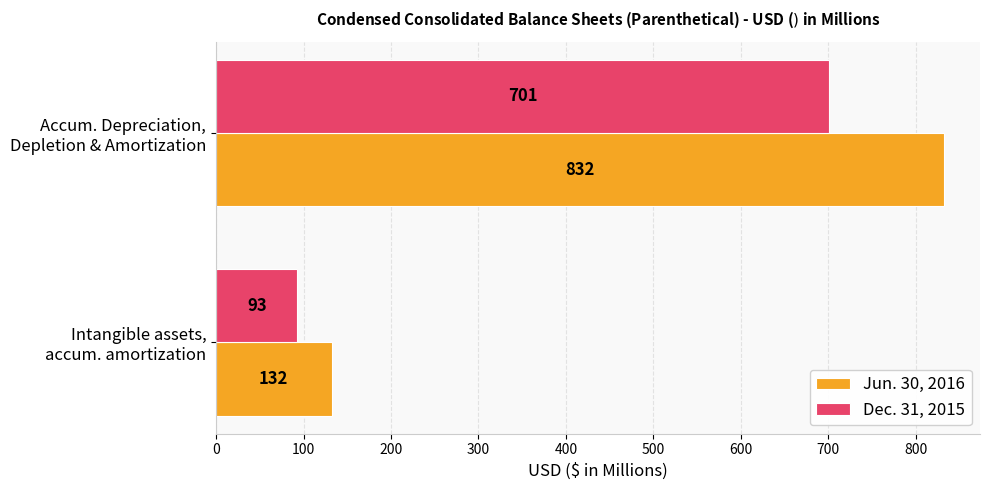

What is the difference between the maximum and minimum values in the Dec. 31, 2015 series?

608